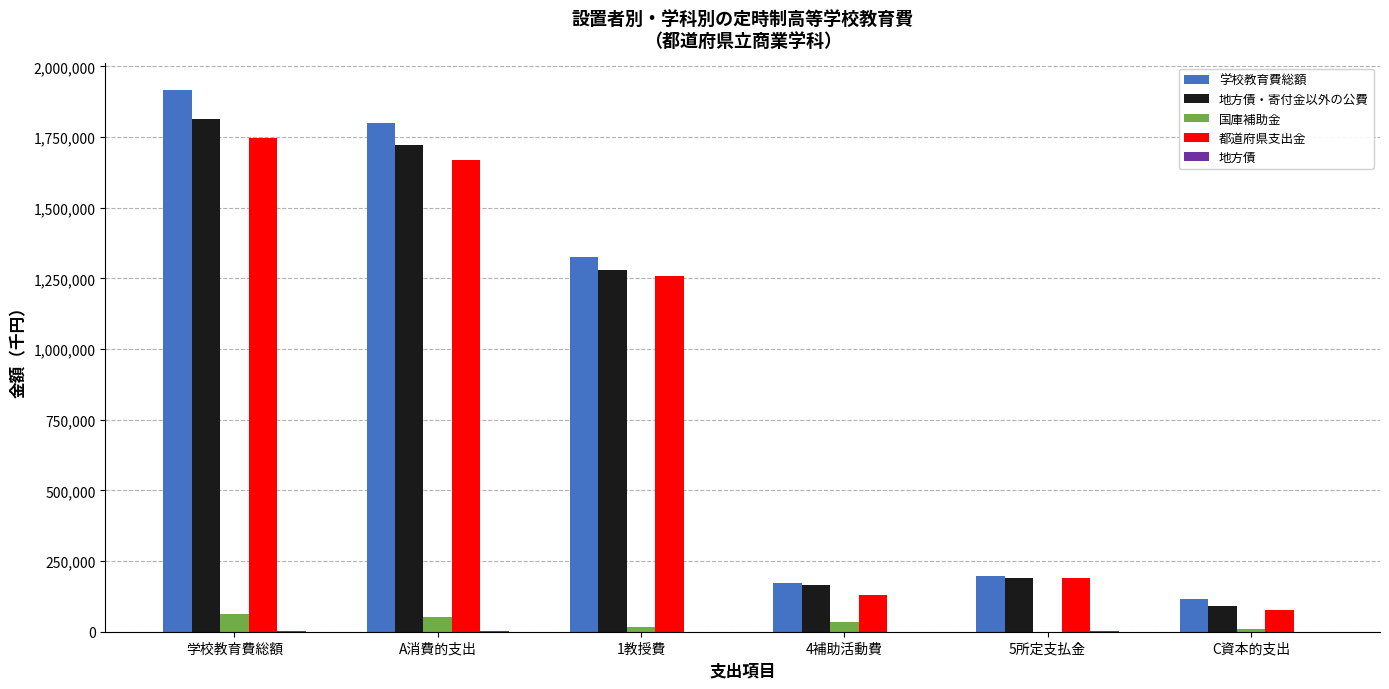

The 都道府県支出金 series shows 2917968 at A消費的支出. True or false?

False